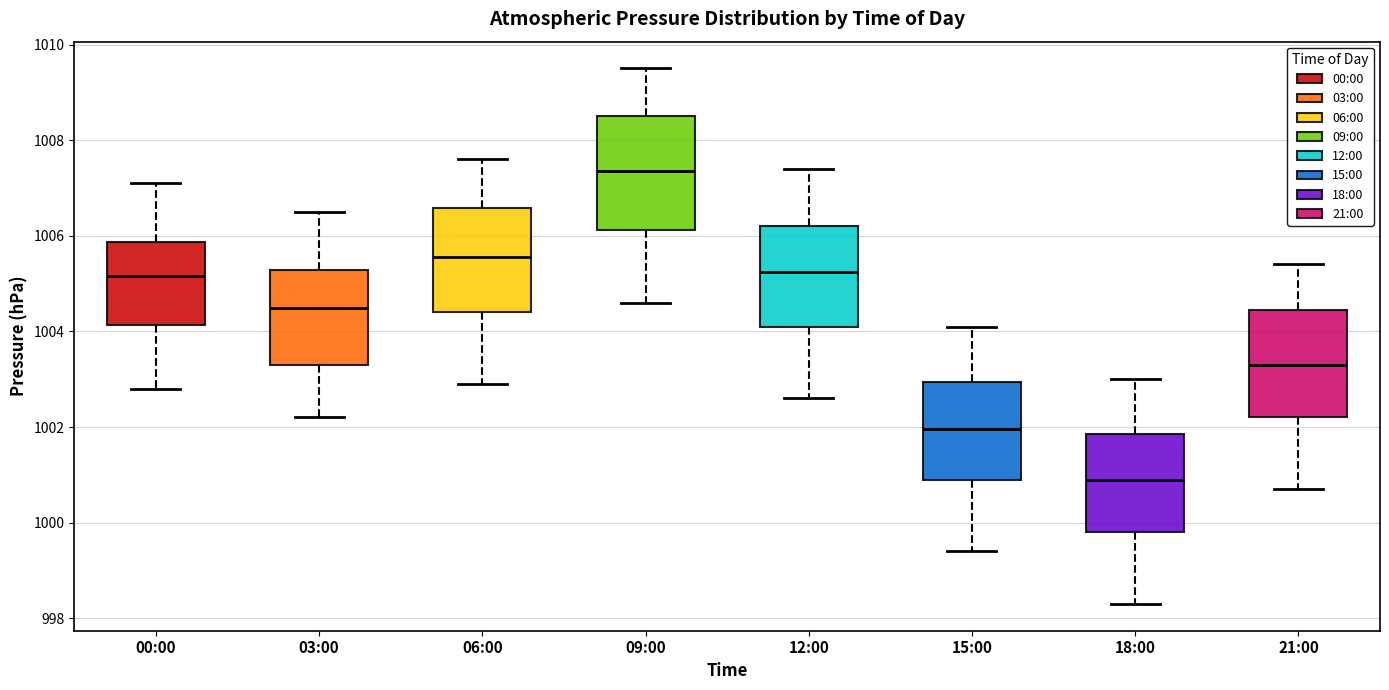

Which box's median line is the highest?

09:00